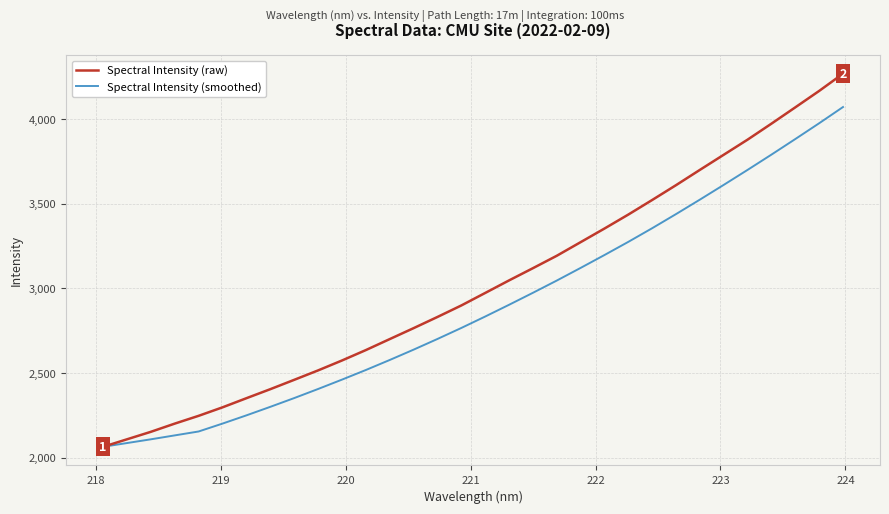

List the series in order of their overall mean, lowest first.

Spectral Intensity (smoothed), Spectral Intensity (raw)